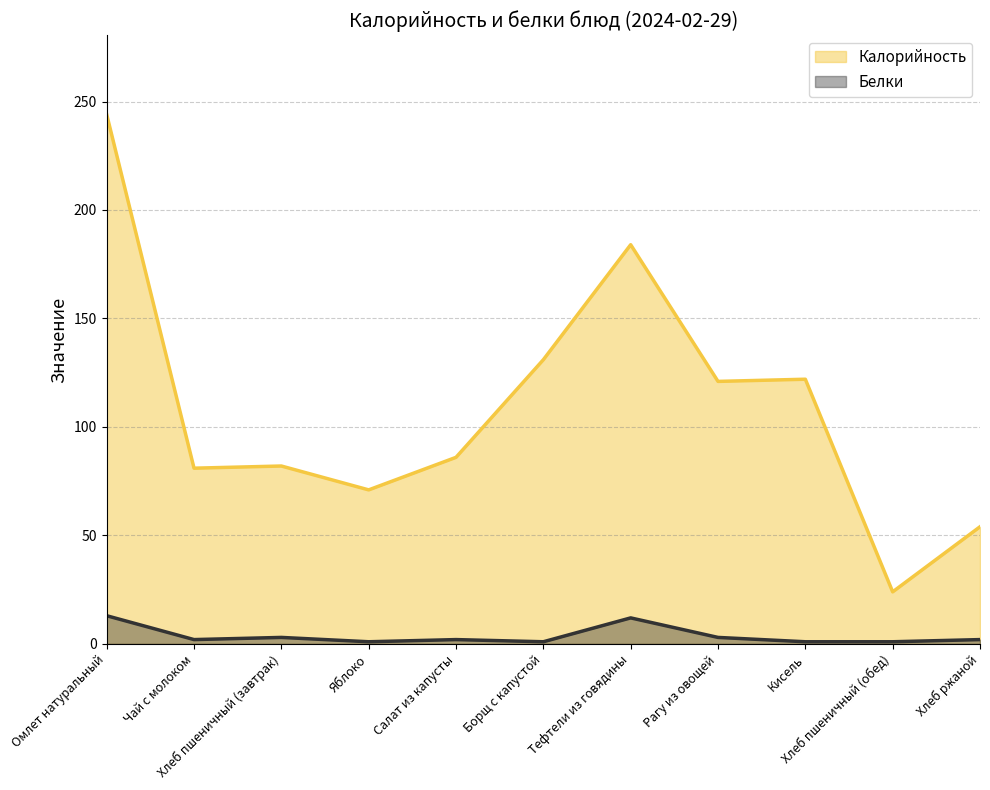

At which label does Белки reach its minimum?

Яблоко